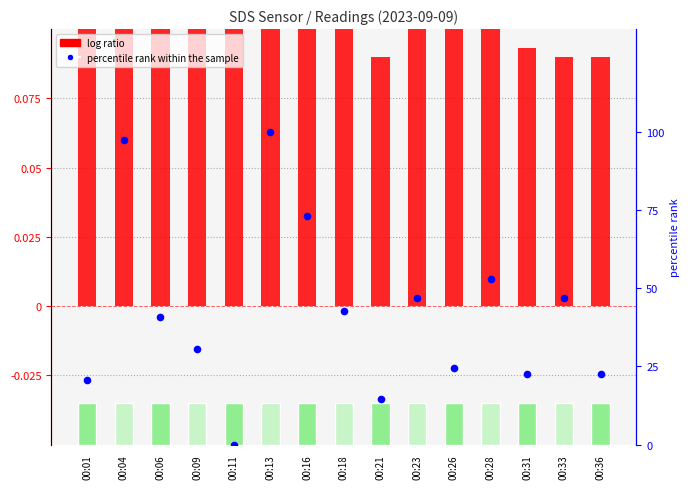

At how many categories does at least one series exceed 99?

1